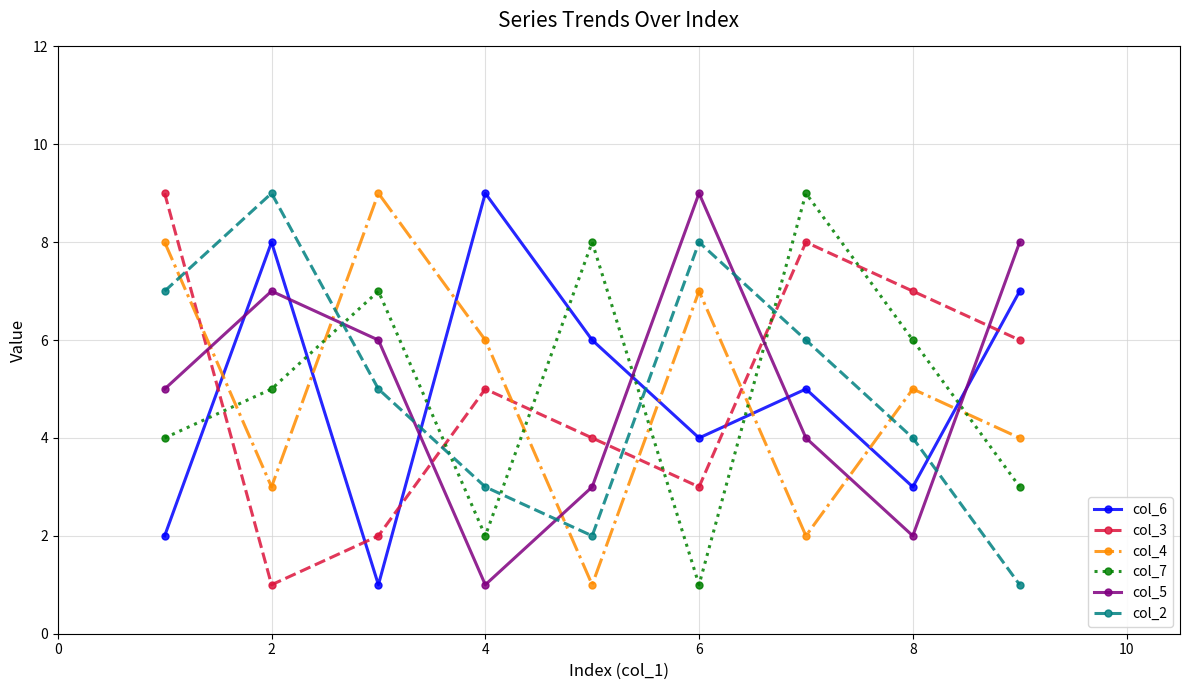

True or false: col_7 and col_5 intersect in this chart.

True